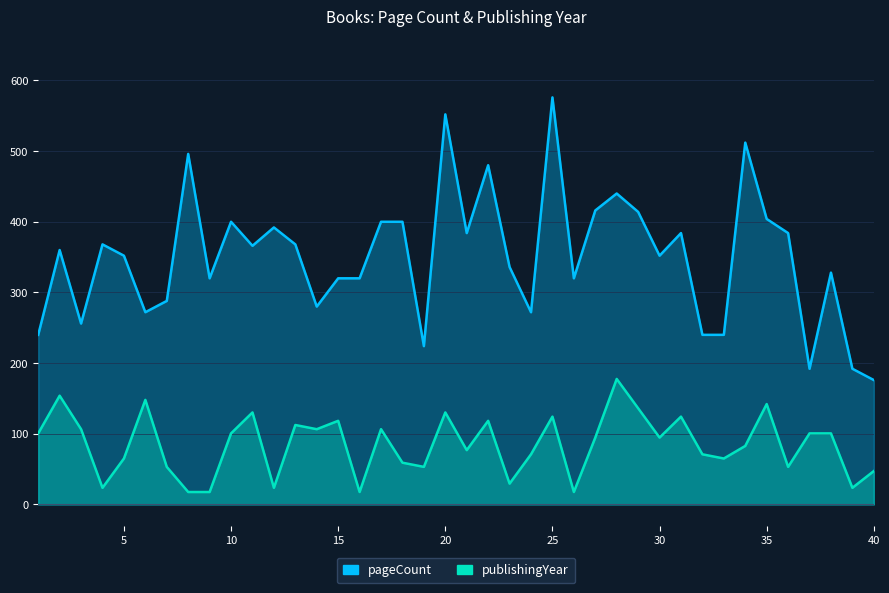

How many data points in pageCount are less than 360?

20